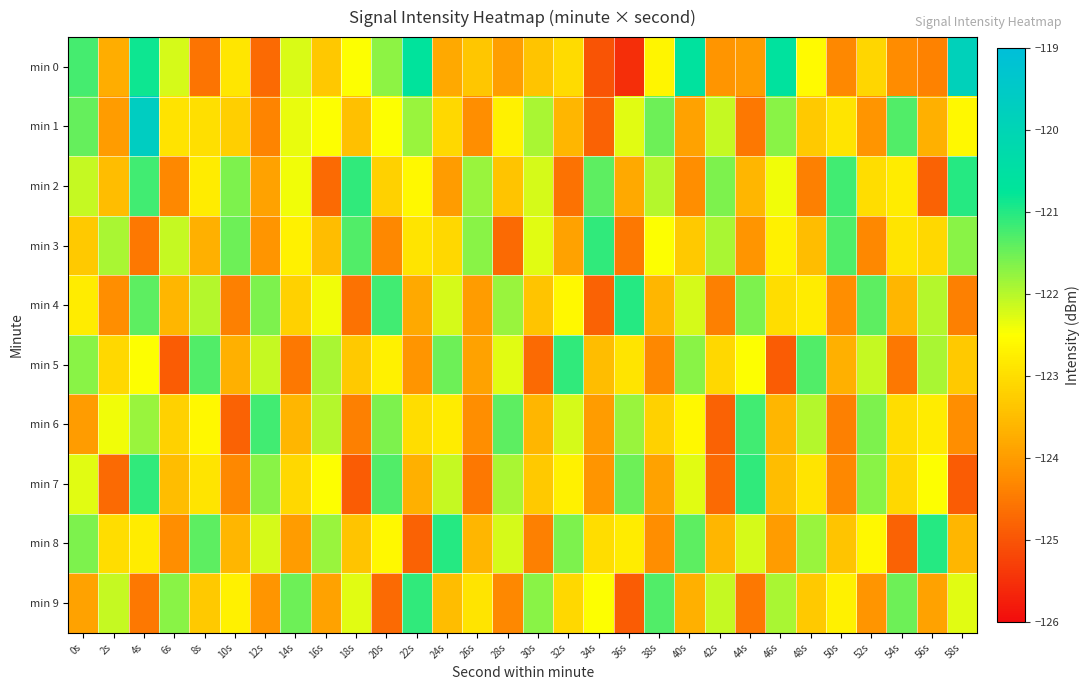

What is the smallest value displayed?

-125.5